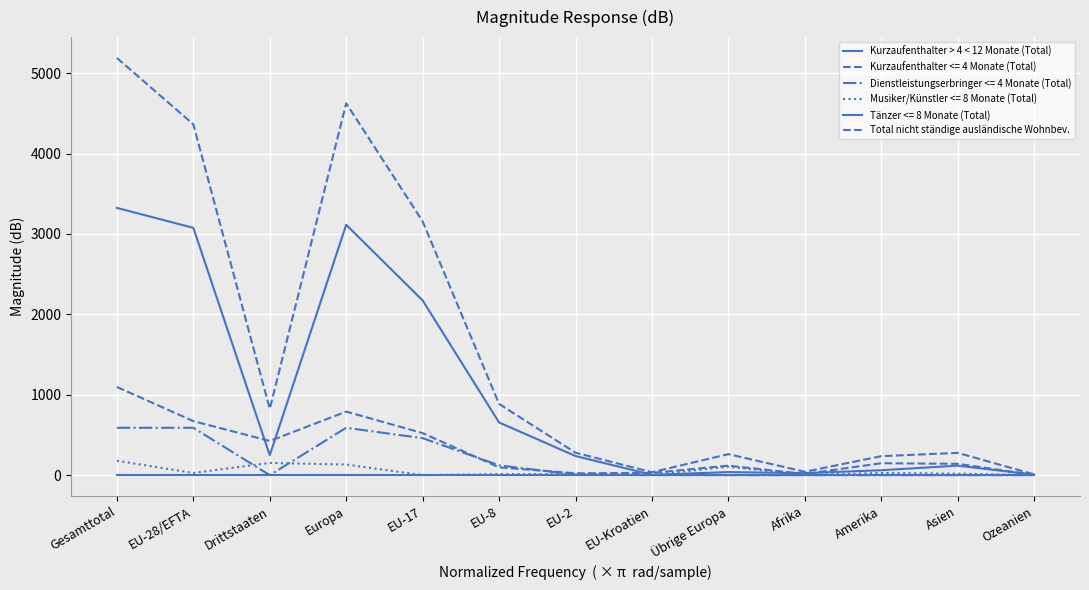

Which series has the largest total across all categories?

Total nicht ständige ausländische Wohnbev.